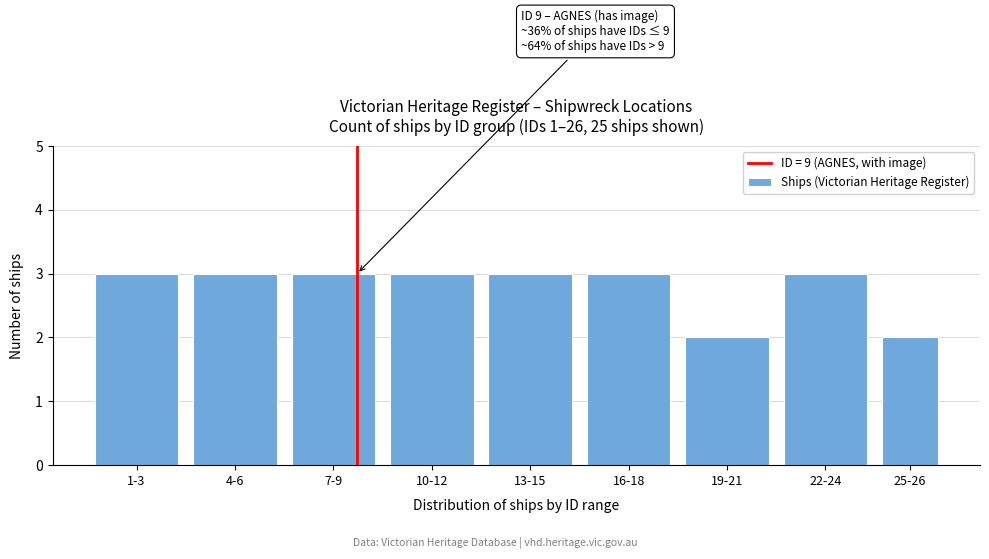

Reading left to right, what are all the values shown in this chart?

3	3	3	3	3	3	2	3	2